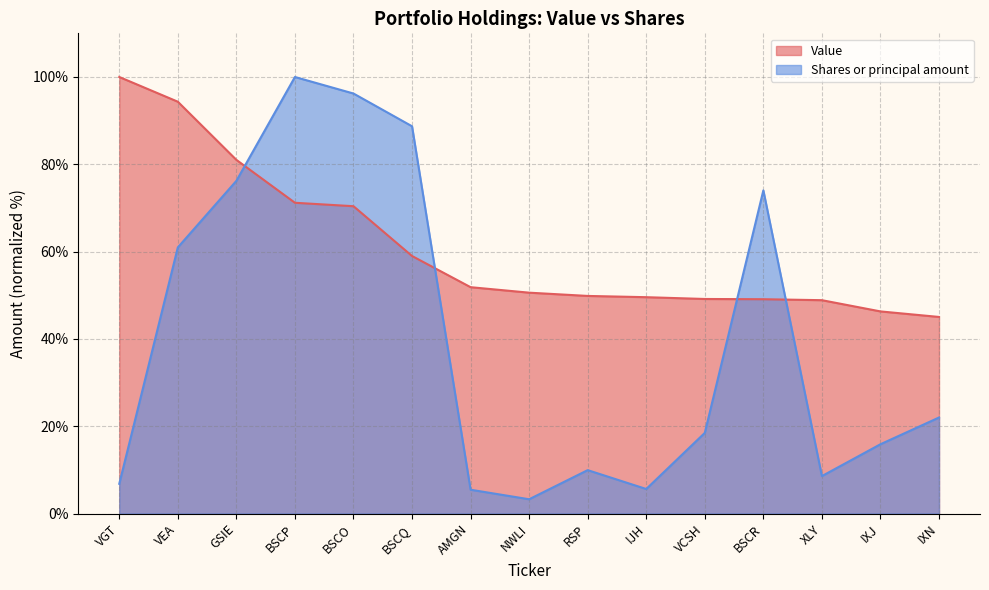

Which label corresponds to the smallest value in the chart?

NWLI